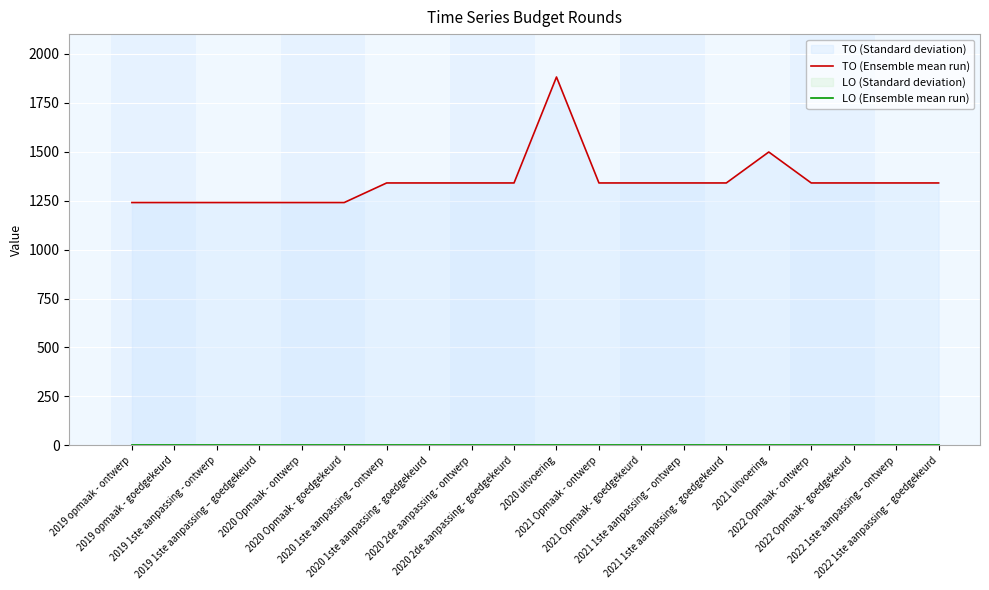

True or false: LO (Ensemble mean run) and TO (Ensemble mean run) intersect in this chart.

False